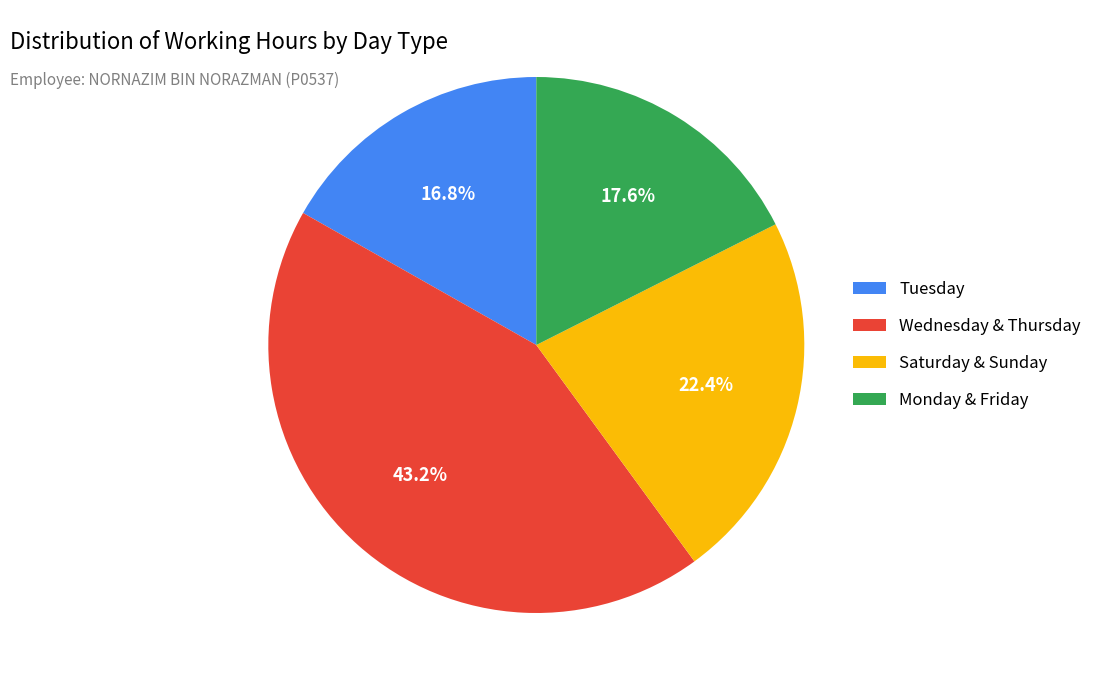

Count the number of slices in the pie.

4